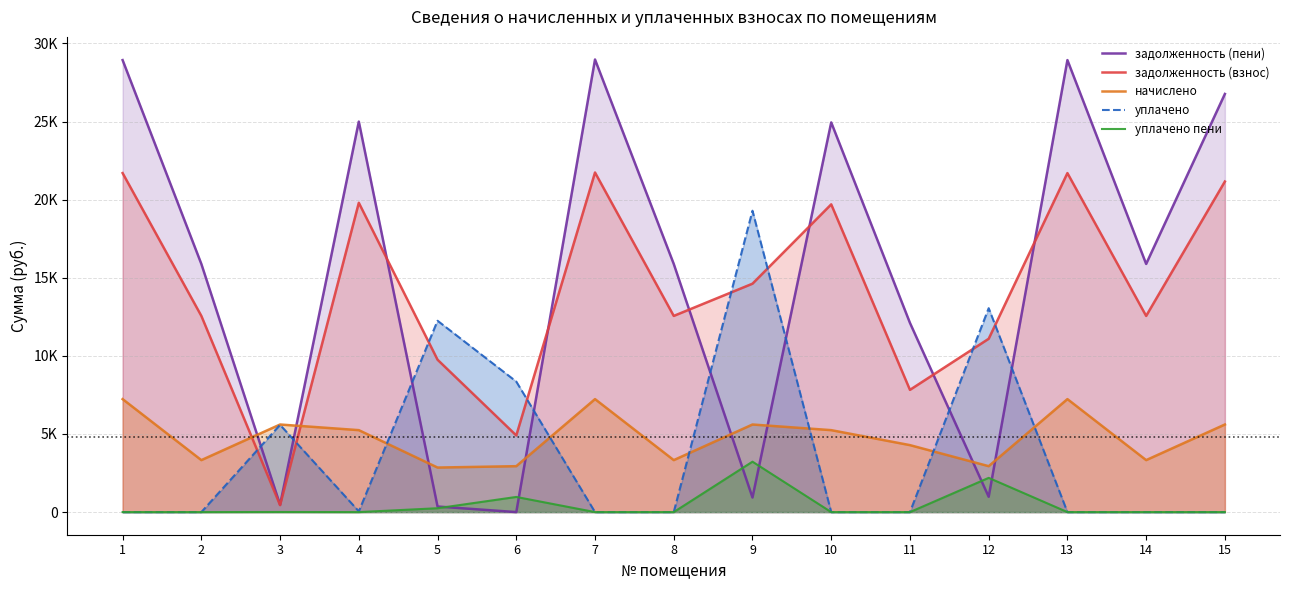

True or false: задолженность (пени) has a value of 28451.7 at 2.

False